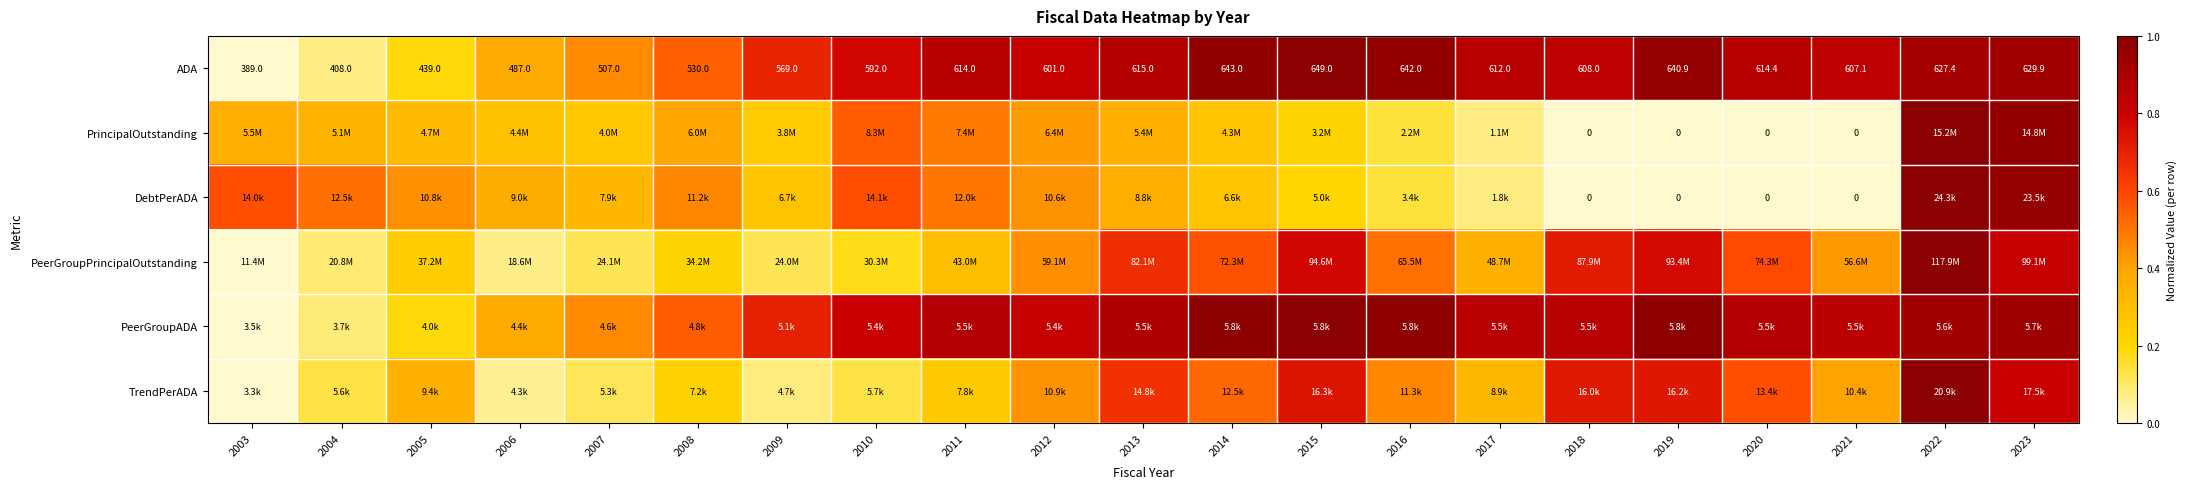

Which series has the widest spread of values?

ADA